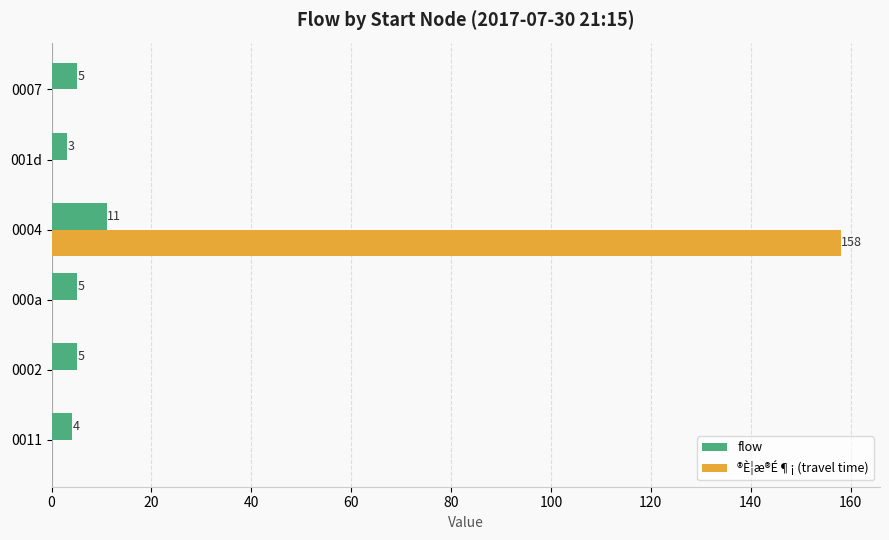

What is the maximum value shown in the chart?

158